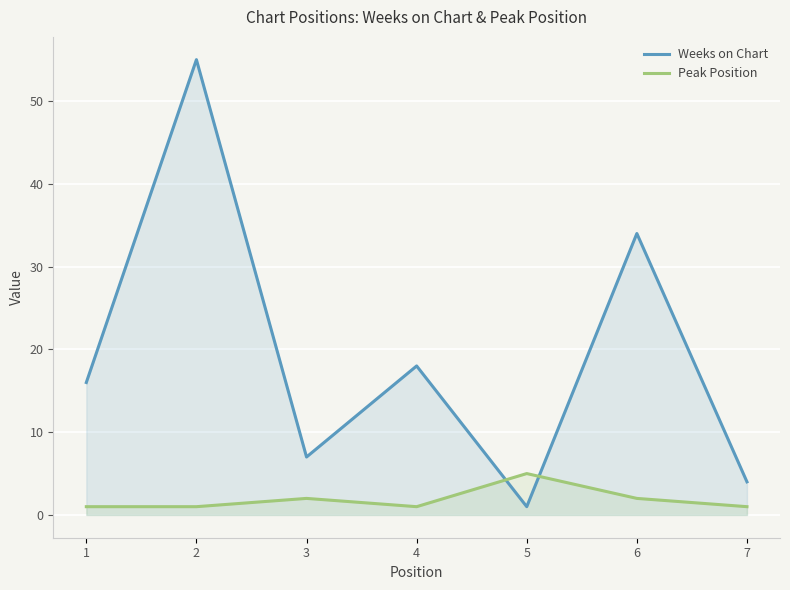

Reading left to right, what are all the values shown in this chart?

Weeks on Chart: 1=16	2=55	3=7	4=18	5=1	6=34	7=4
Peak Position: 1=1	2=1	3=2	4=1	5=5	6=2	7=1